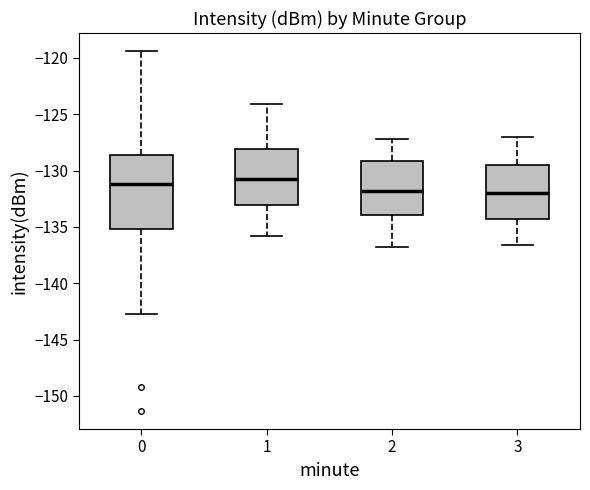

Comparing the boxes themselves (not the whiskers), which one is the tallest?

0